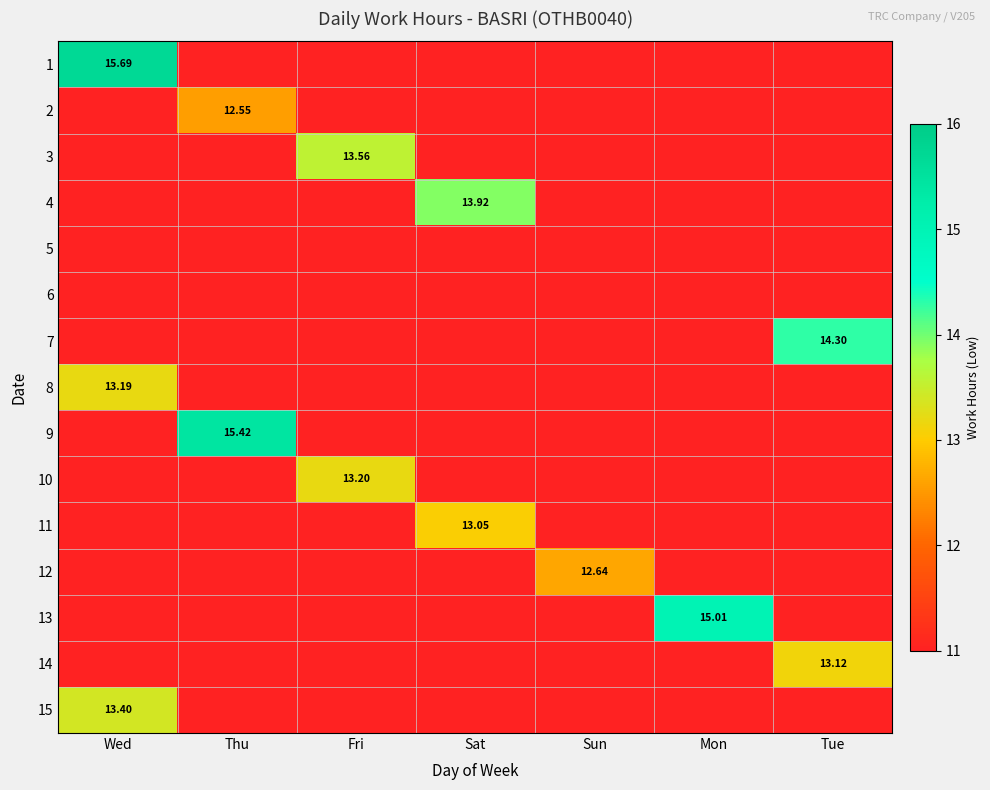

Count the number of data series in this chart.

15